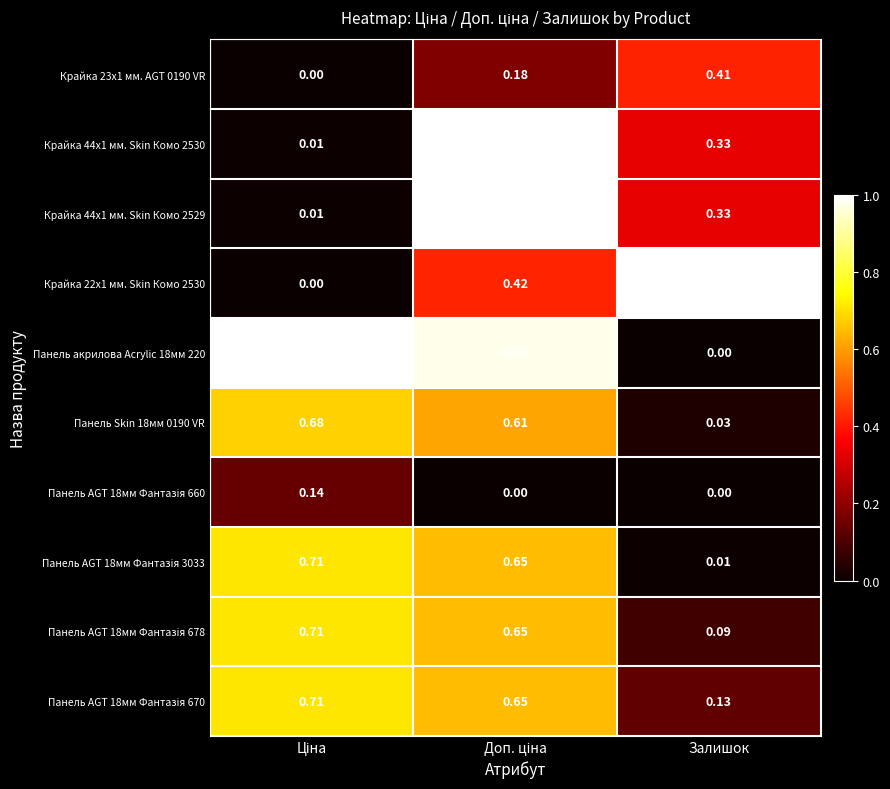

Which label corresponds to the largest value in the chart?

Доп. ціна